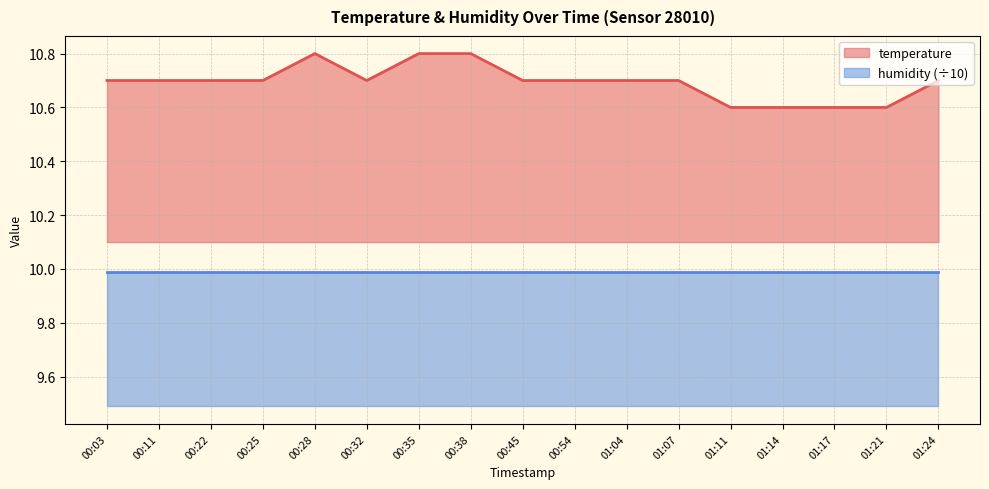

What is the greatest value displayed?

10.8